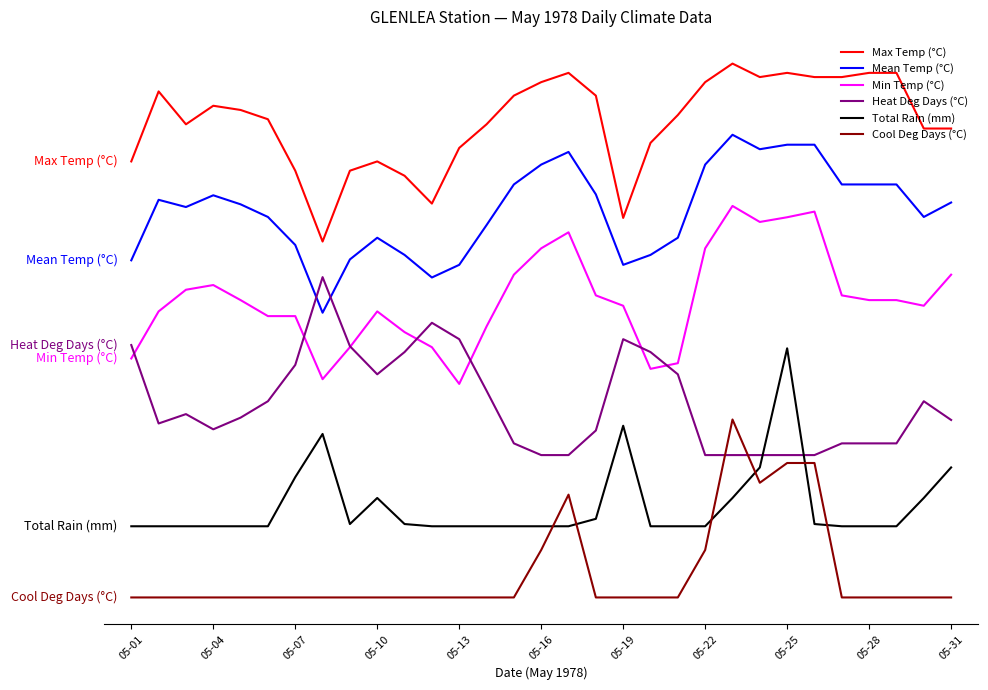

What is the maximum value shown in the chart?

75.0